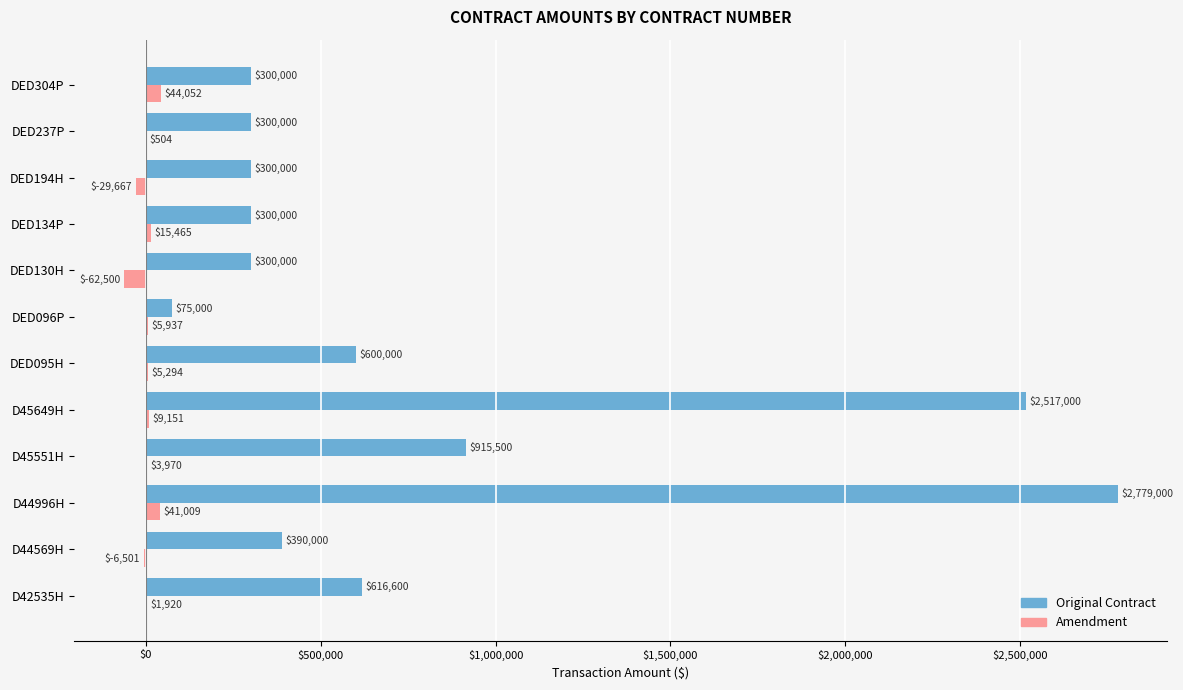

Which category has the highest value across all series?

D44996H